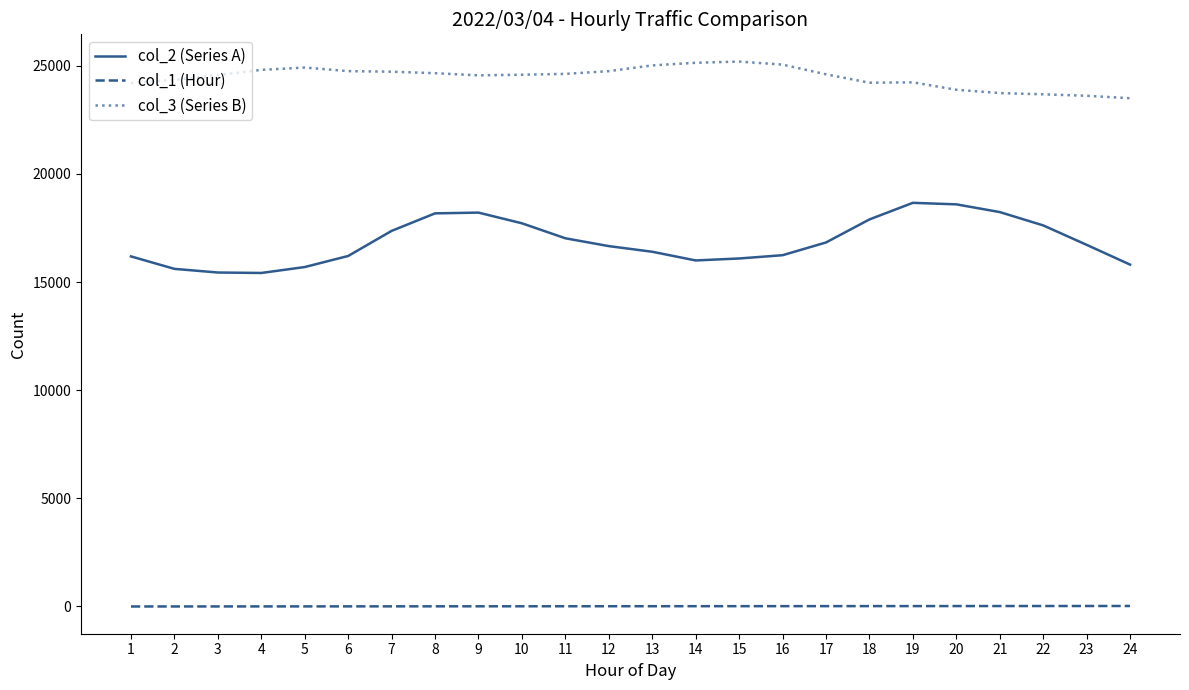

What is the greatest value displayed?

25195